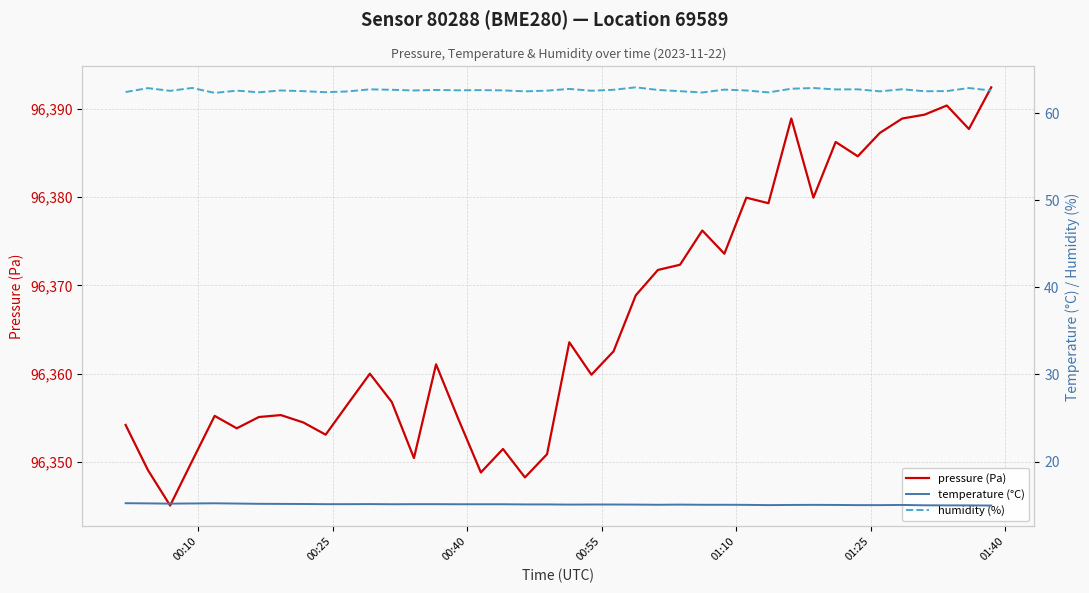

What is the sum of all pressure (Pa) values?

3854648.4